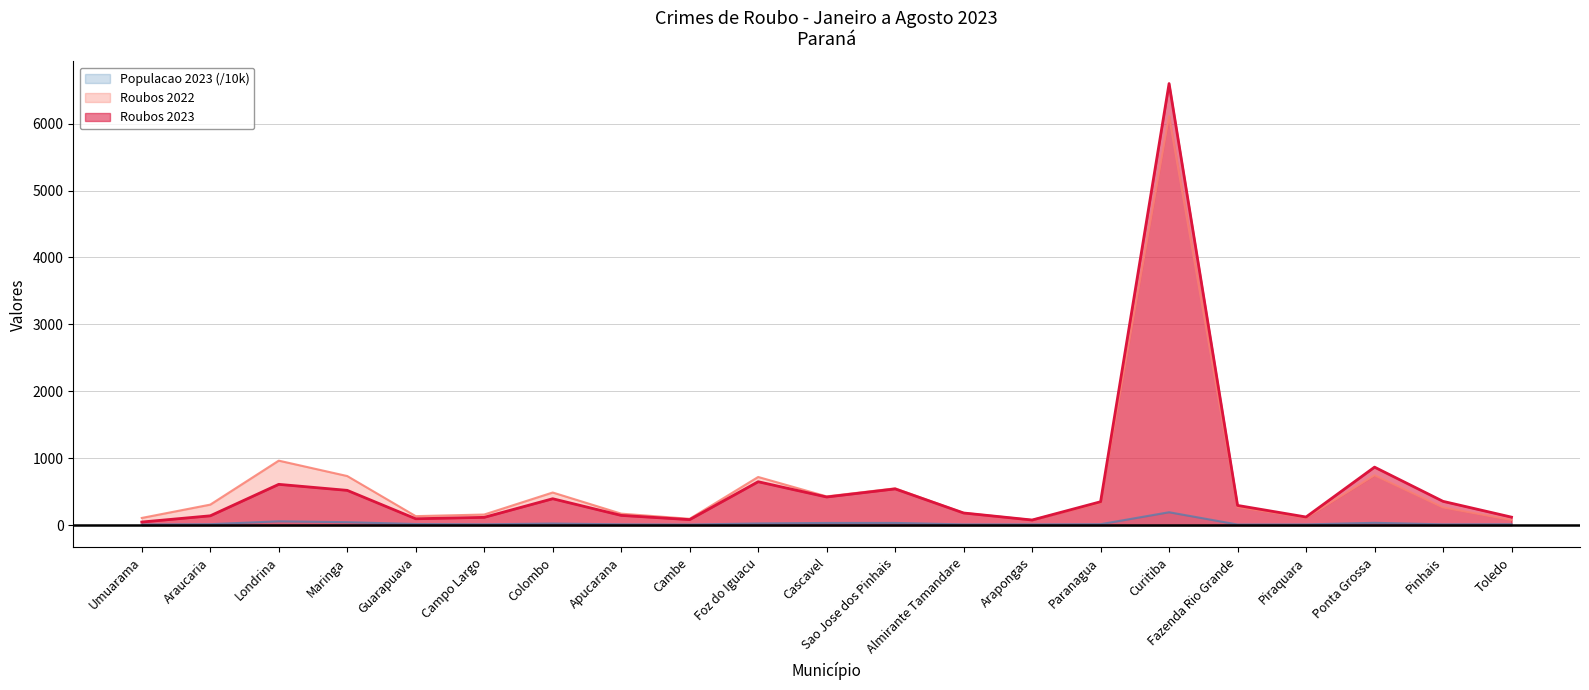

What is the approximate value of Roubos 2022 at Maringa?

735.0